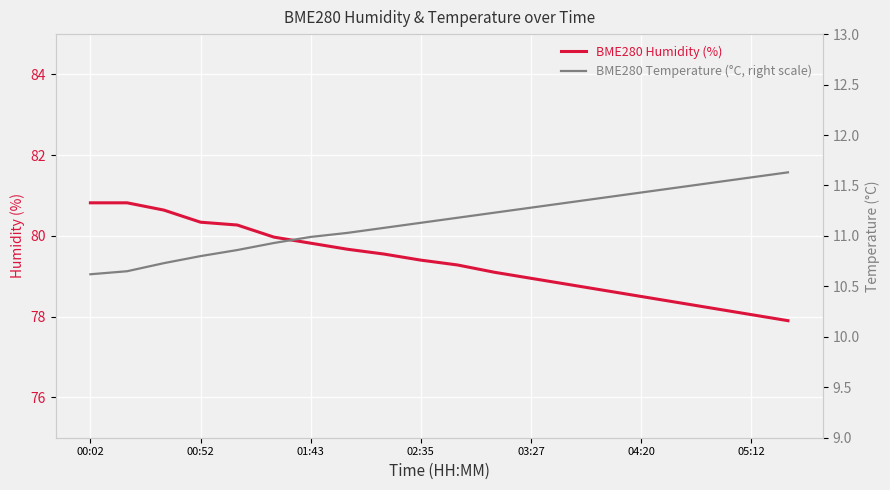

The BME280 Humidity (%) series shows 79.0 at 03:27. True or false?

True